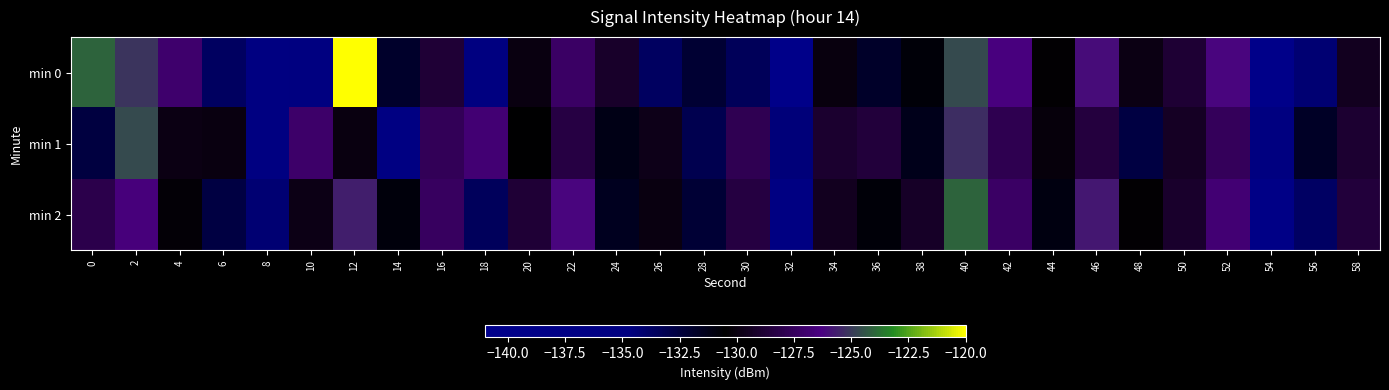

What is the spread (max minus min) of values at 36?

3.2